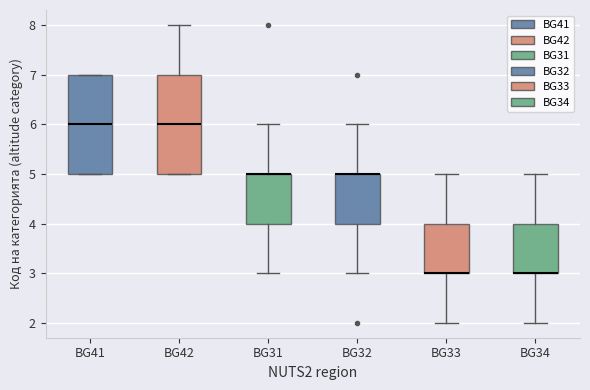

Reading left to right, read every box against the y-axis: the position of its median line, the range the box covers, and the ends of its whiskers. The values are not printed on the chart, so give them approximately, as read against the axis.

BG41: median 6, box 5 to 7, whiskers 5 to 7
BG42: median 6, box 5 to 7, whiskers 5 to 8
BG31: median 5 (drawn on the box's upper edge), box 4 to 5, whiskers 3 to 6
BG32: median 5 (drawn on the box's upper edge), box 4 to 5, whiskers 3 to 6
BG33: median 3 (drawn on the box's lower edge), box 3 to 4, whiskers 2 to 5
BG34: median 3 (drawn on the box's lower edge), box 3 to 4, whiskers 2 to 5